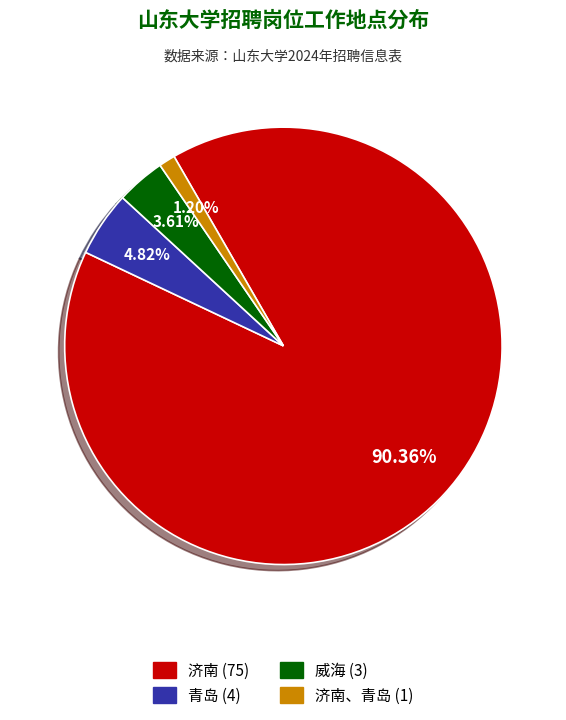

Is there any slice that represents more than half of the pie?

Yes